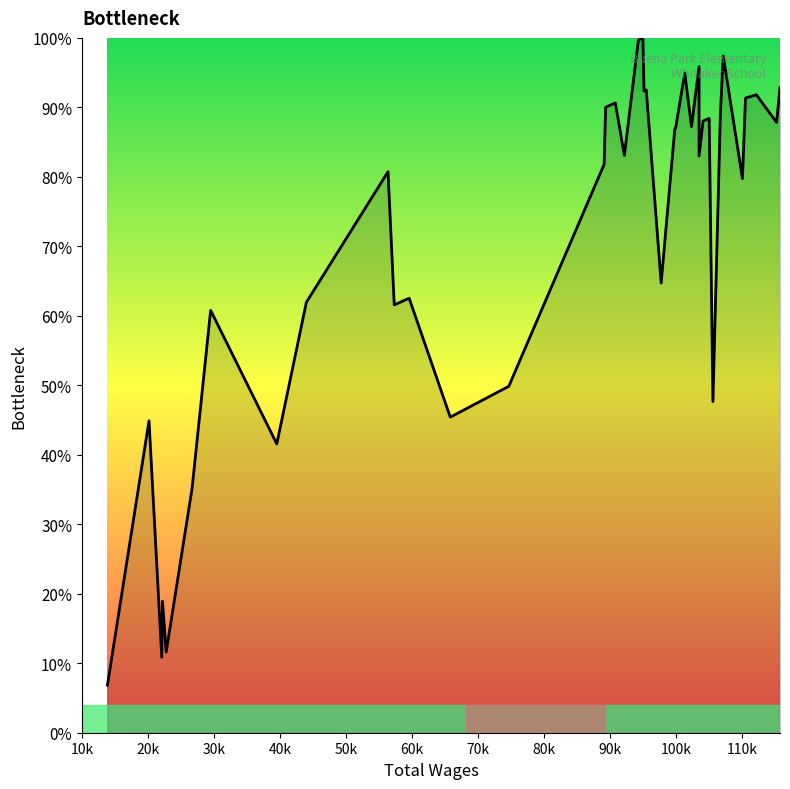

How many series are shown in this chart?

1